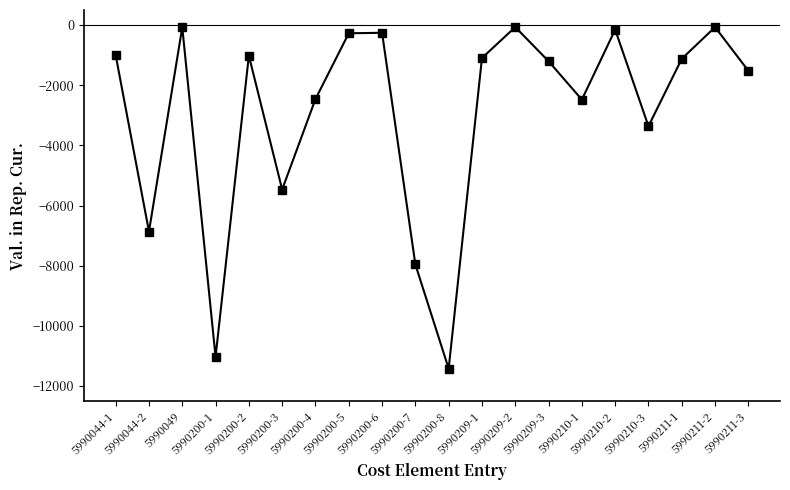

The chart shows a value of -5317.3 at 5990210-3. True or false?

False